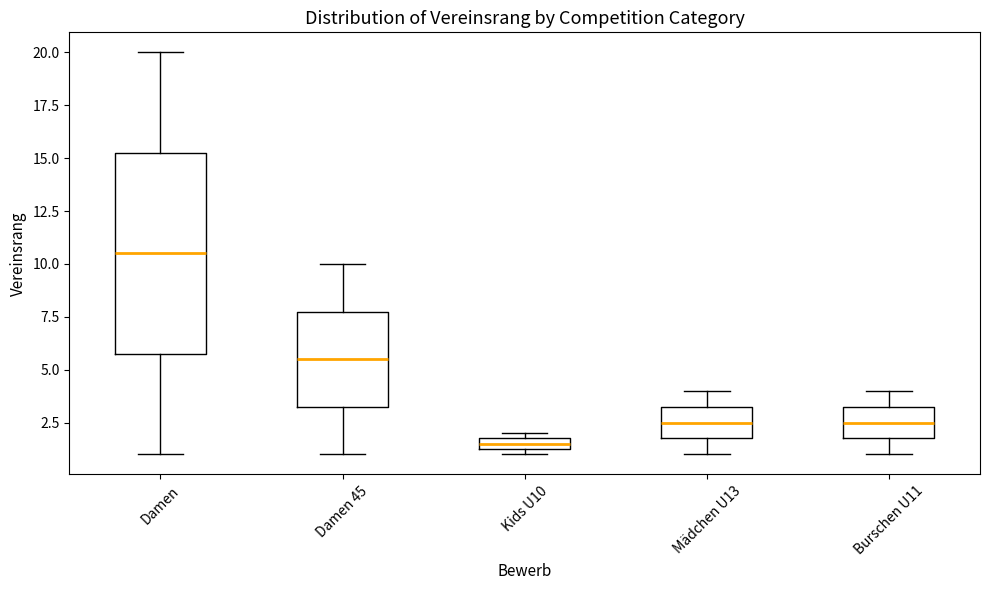

Where does the lower whisker of the box for Damen end on the y-axis? The values are not printed on the chart, so give them approximately, as read against the axis.

1.0